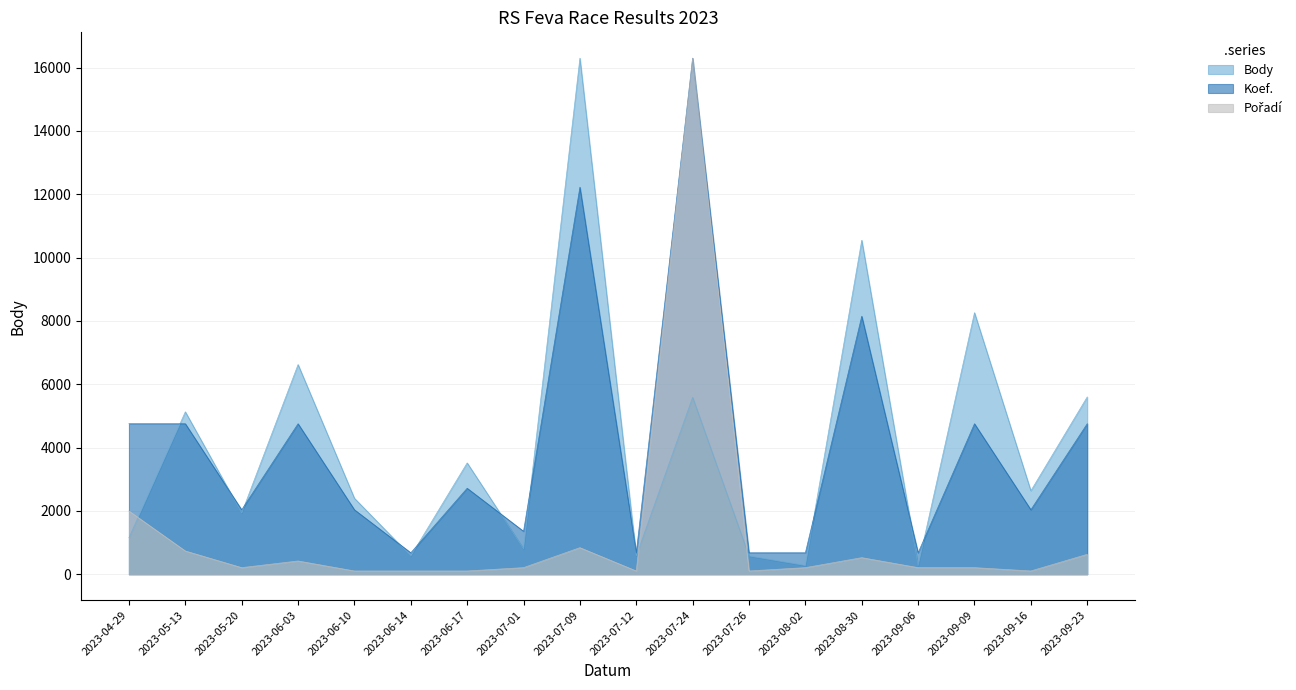

True or false: Koef. and Pořadí intersect in this chart.

False